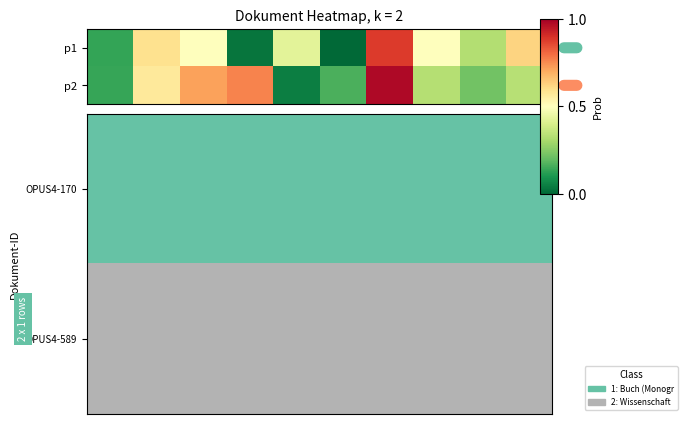

What is the total value across all series at 6?

1